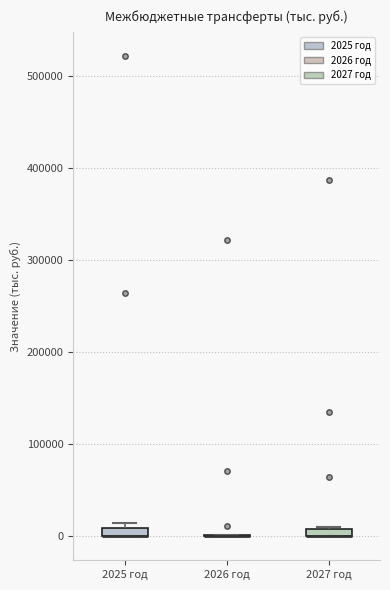

Where is the upper edge of the box for 2027 год on the y-axis? The values are not printed on the chart, so give them approximately, as read against the axis.

10000